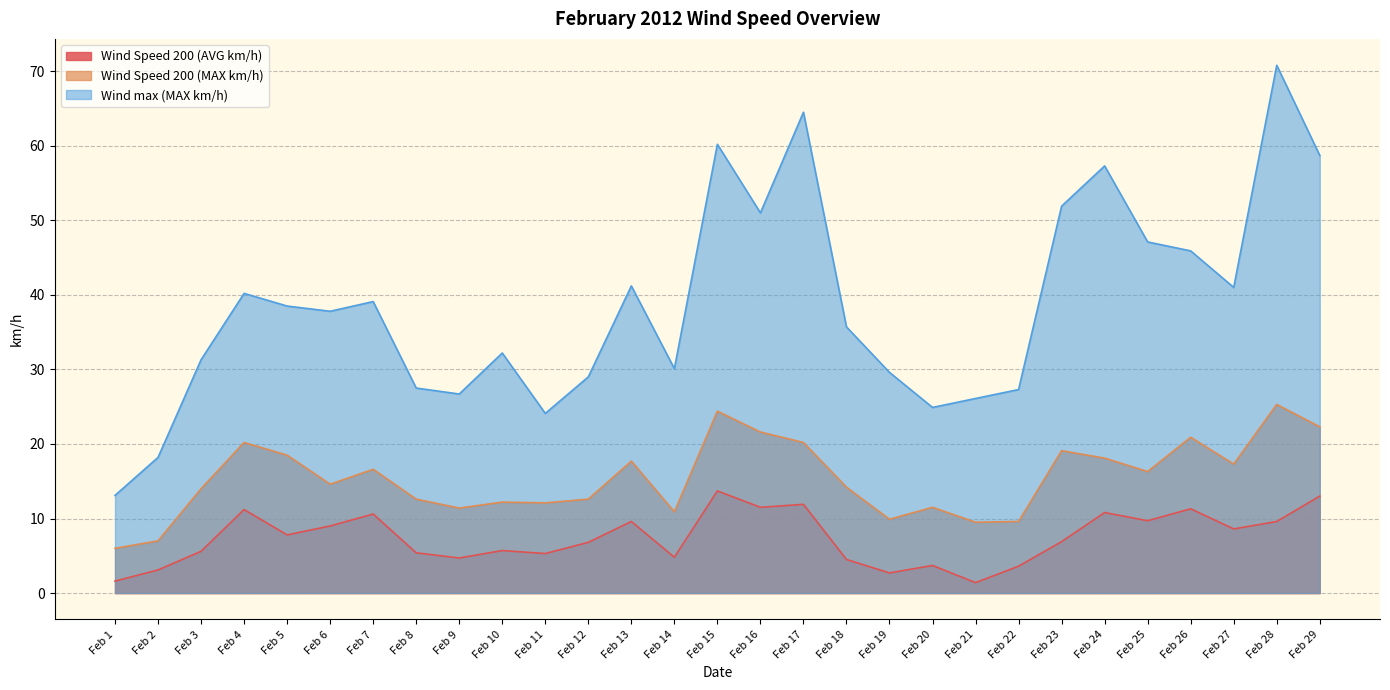

What is the value of the Wind Speed 200 (MAX km/h) point at the 9th from the left?

11.4